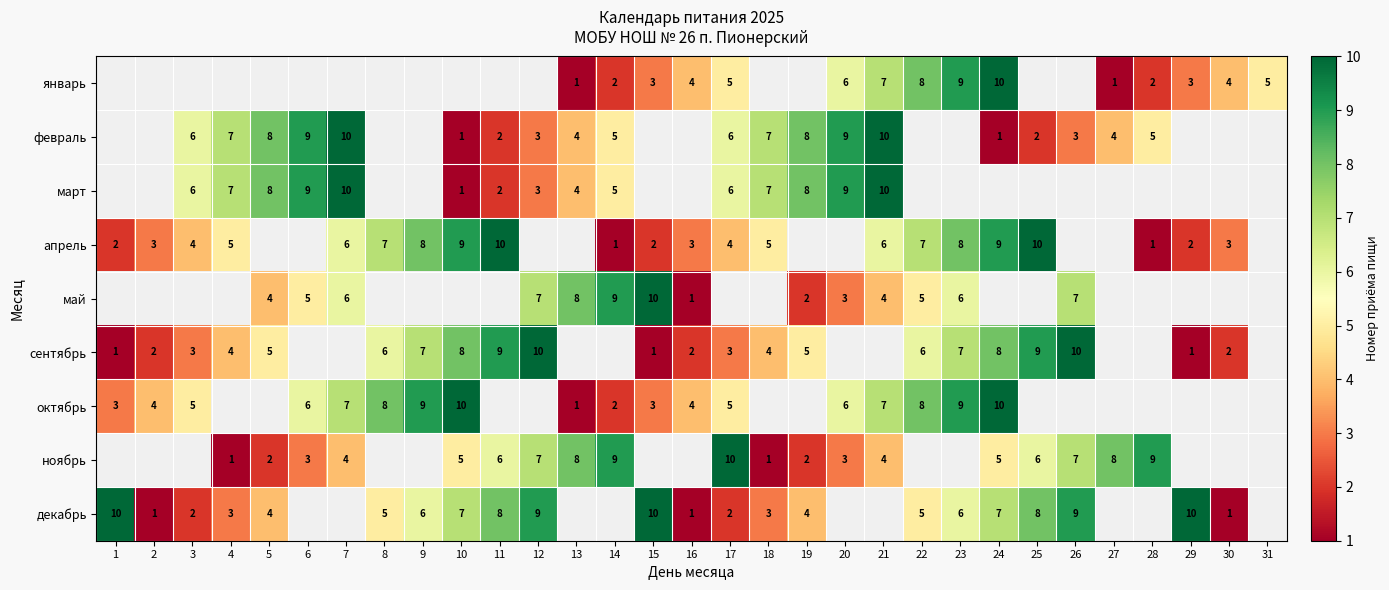

What is the spread (max minus min) of values at 27?

7.0